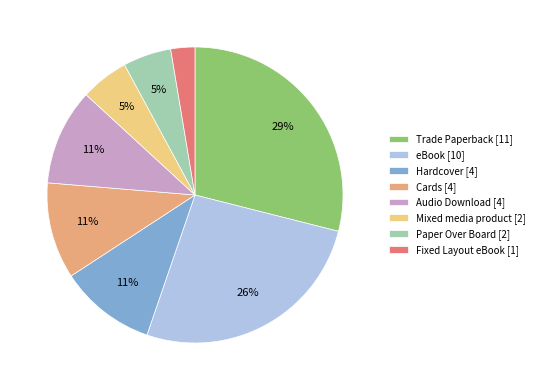

The Paper Over Board [2] slice represents 1% of the pie. True or false?

False